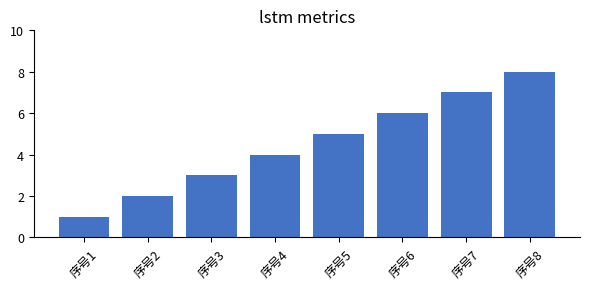

What is the ratio of the value at 序号5 to the value at 序号2?

2.5